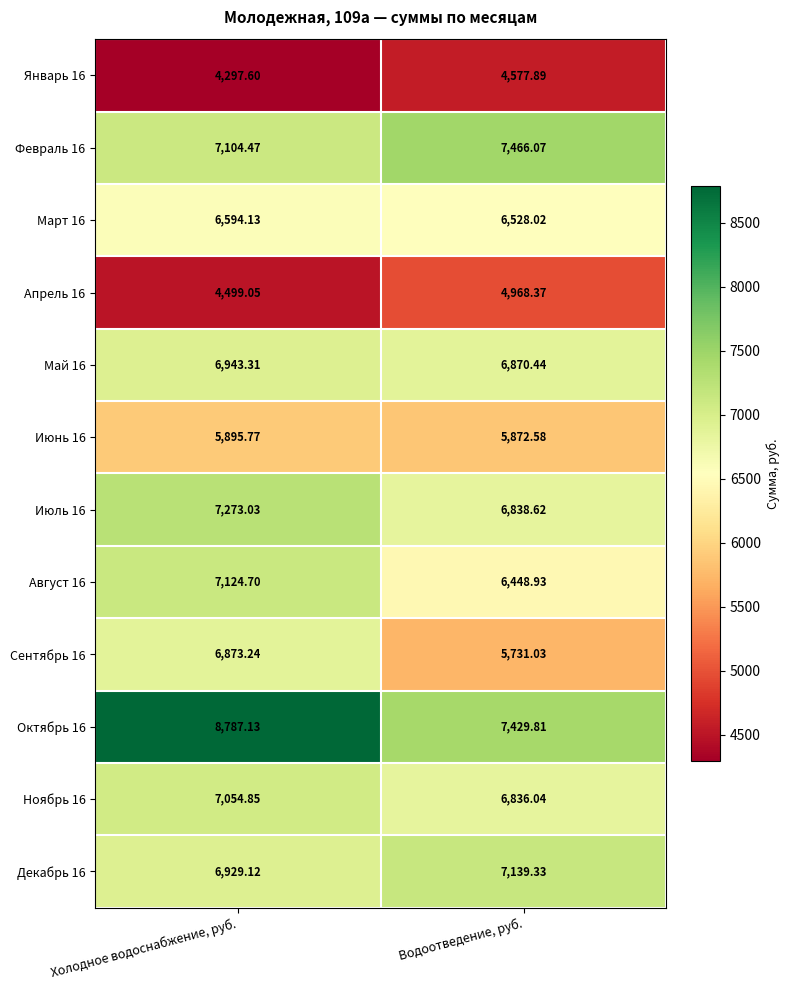

Between Холодное водоснабжение, руб. and Водоотведение, руб., which series saw the biggest shift?

Октябрь 16